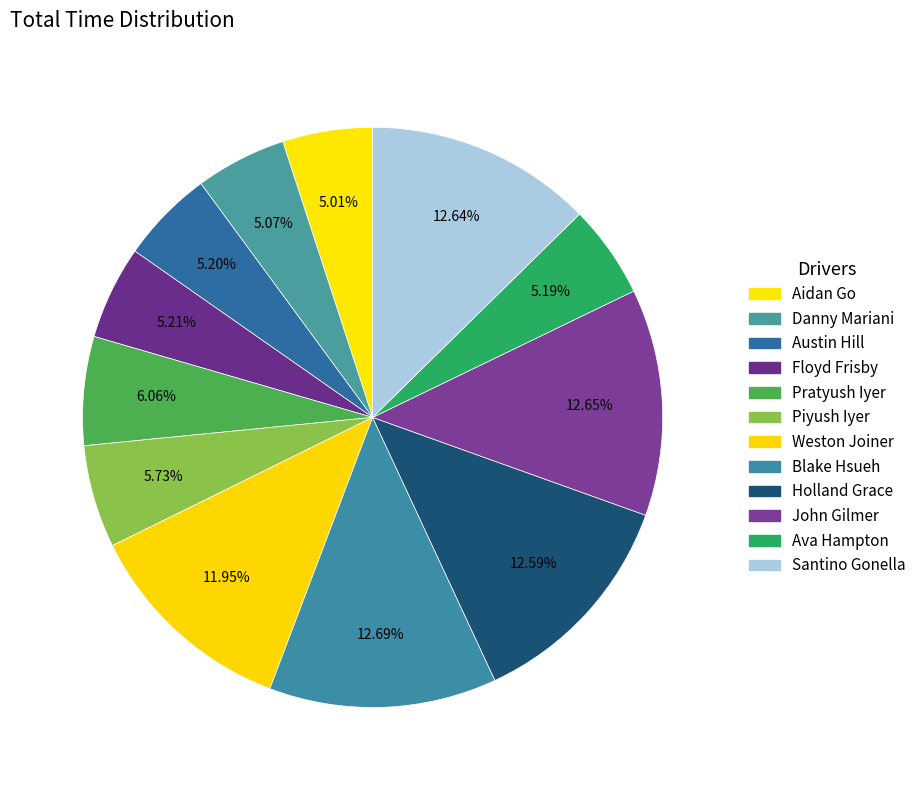

True or false: Weston Joiner accounts for 12% of the total.

True